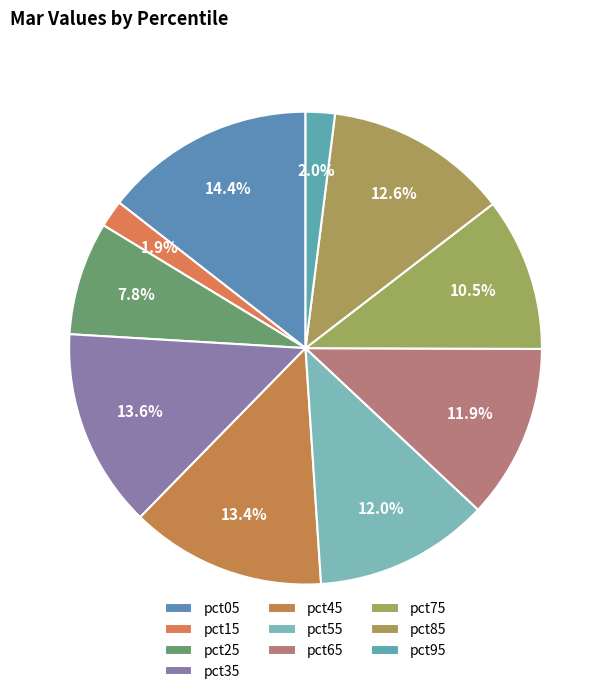

Combined, what portion of the pie is pct65 and pct15?

13.8%